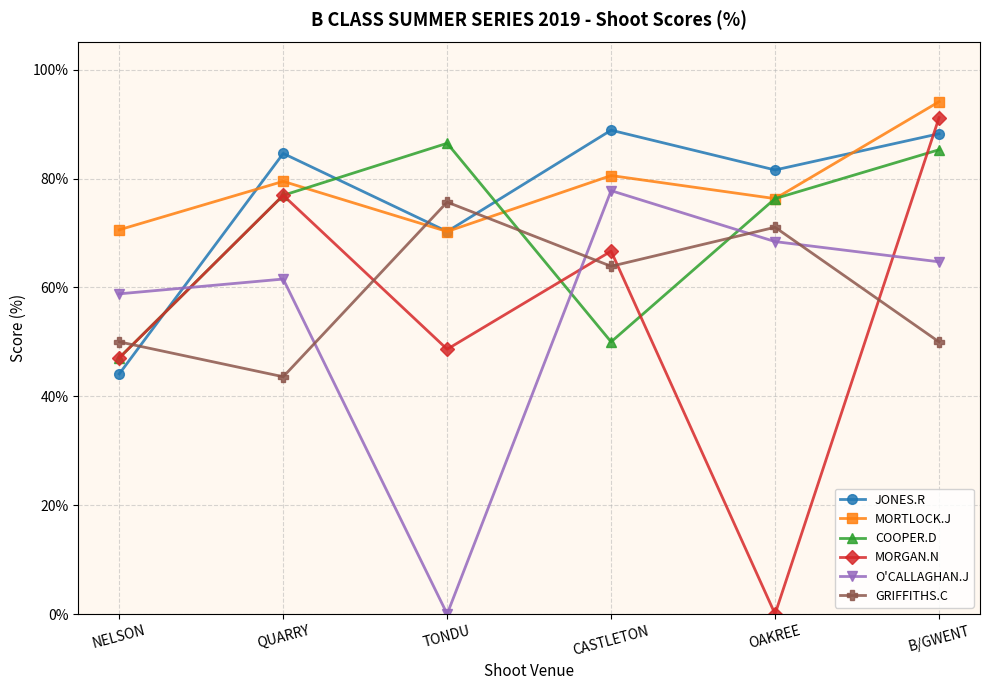

What is the average value of the O'CALLAGHAN.J series?

55.2